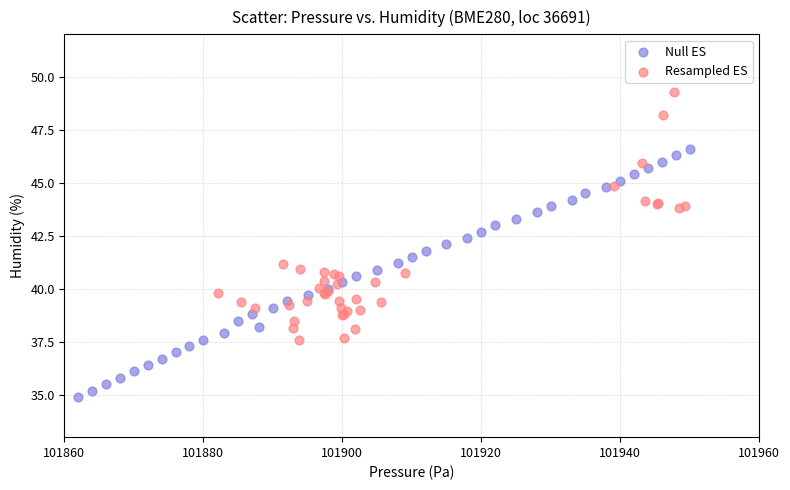

Which series reaches the maximum Y coordinate?

Resampled ES